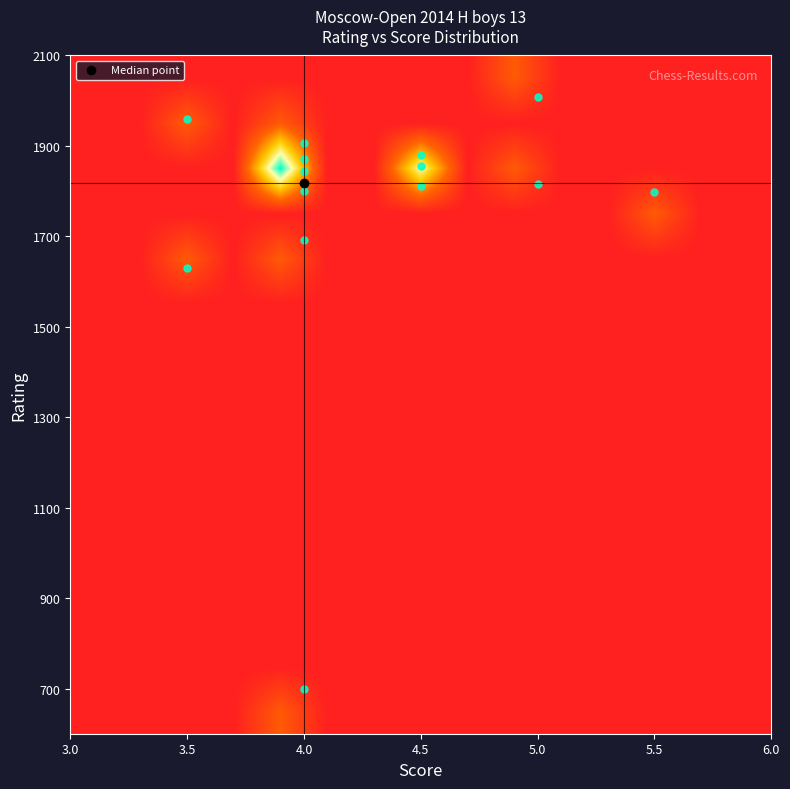

At how many categories does at least one series exceed 3?

1